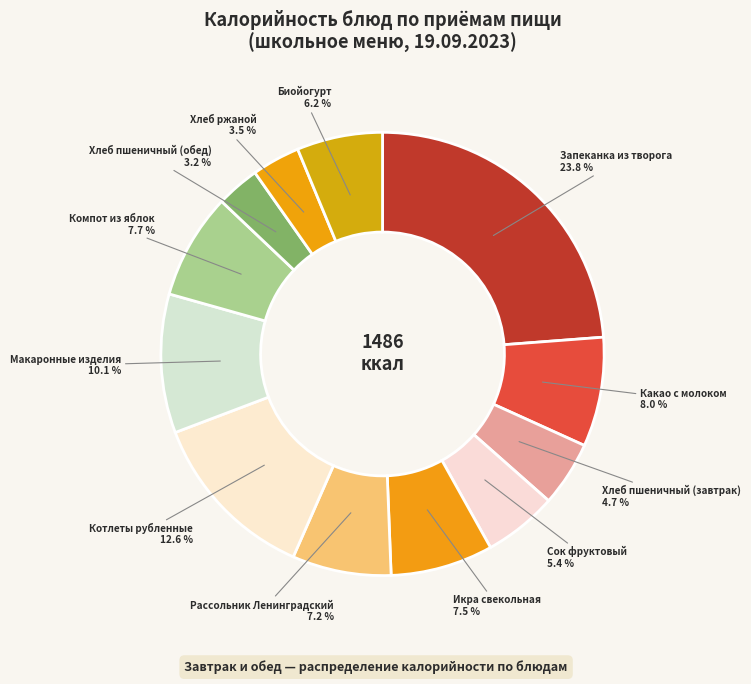

Is Икра свекольная the majority of the pie?

No